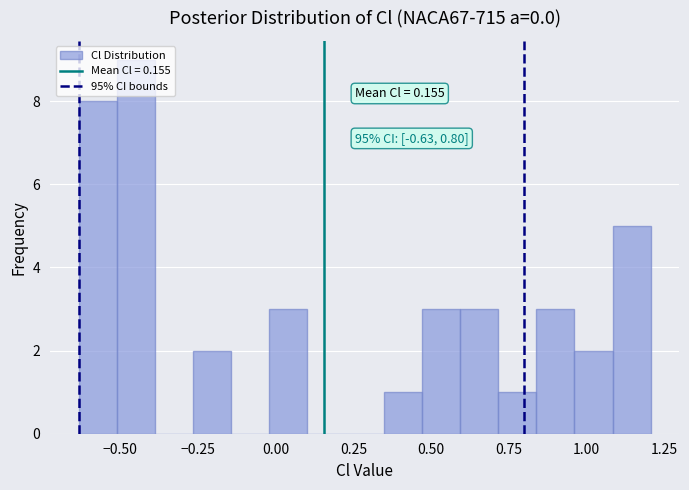

Around what value on the x-axis is the tallest bar? Give the approximate position of its centre, as read against the axis.

-0.45